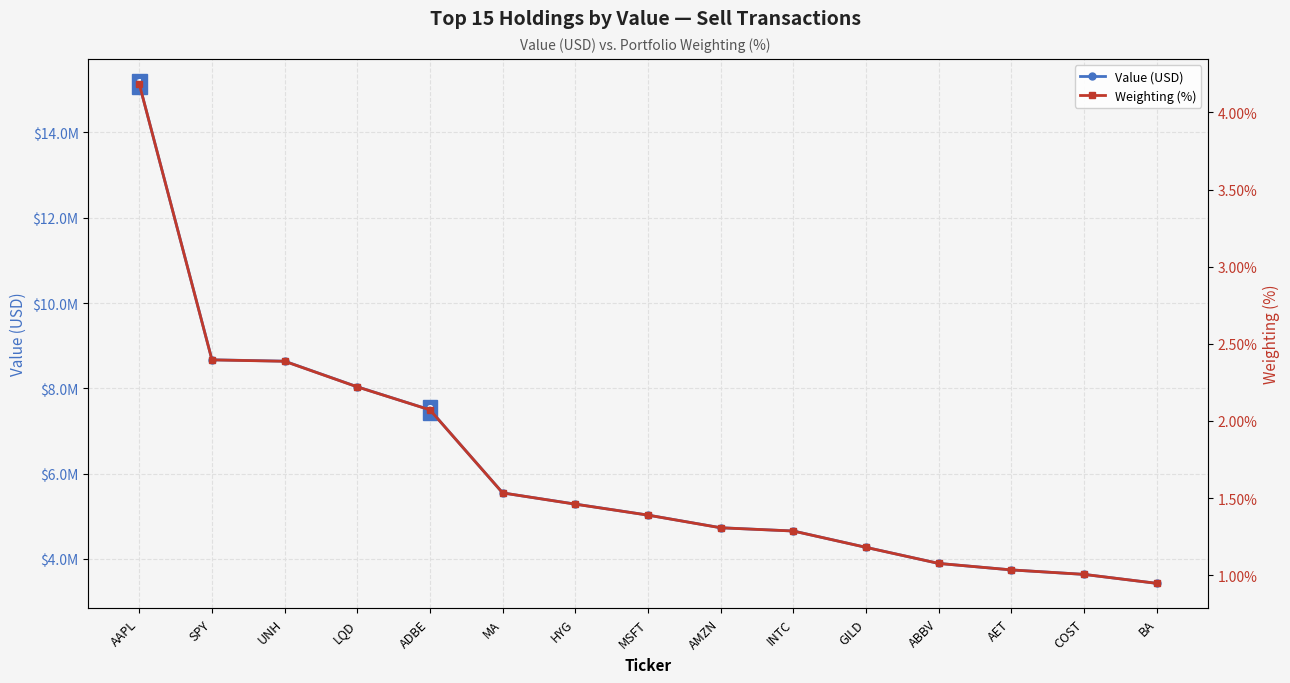

What is the highest value of the Weighting (%) series?

4.2